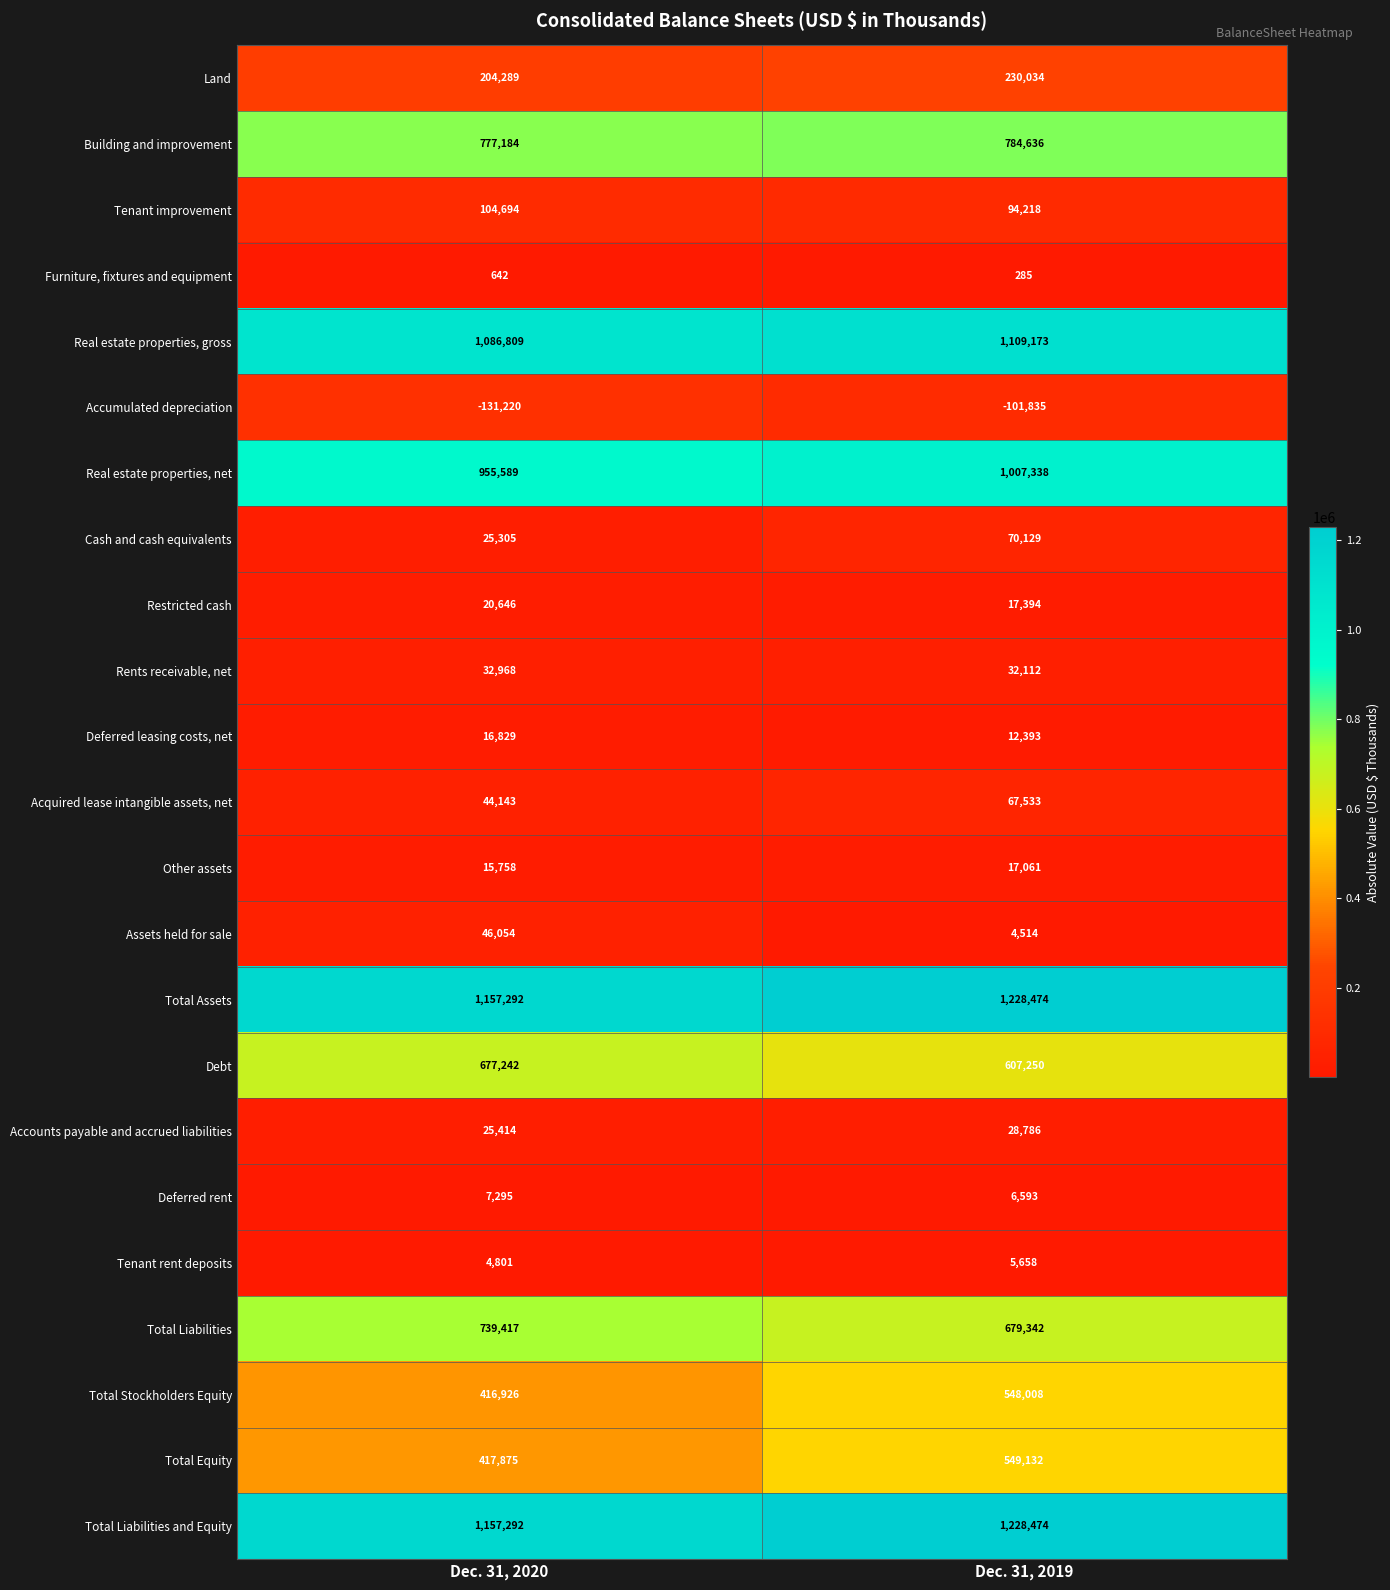

What is the sum of all Assets held for sale values?

50568